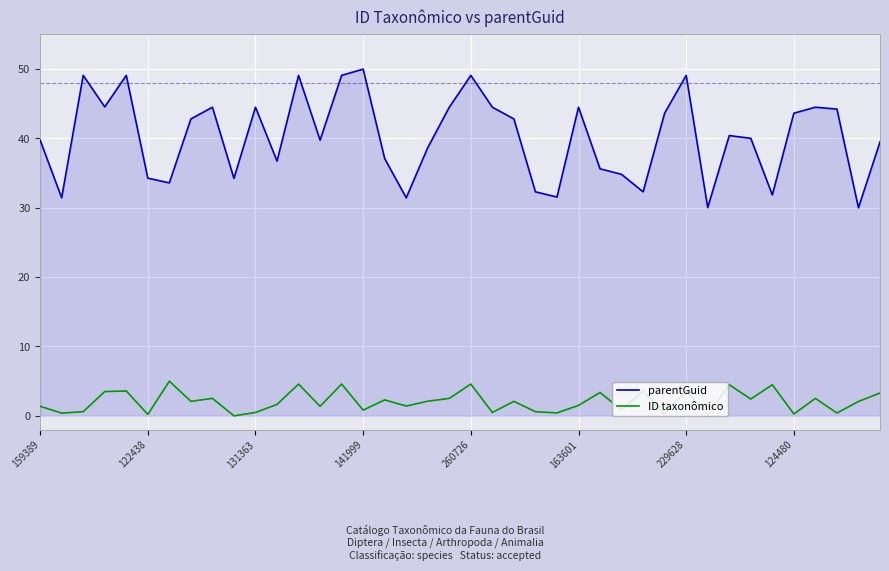

What is the greatest value displayed?

50.0